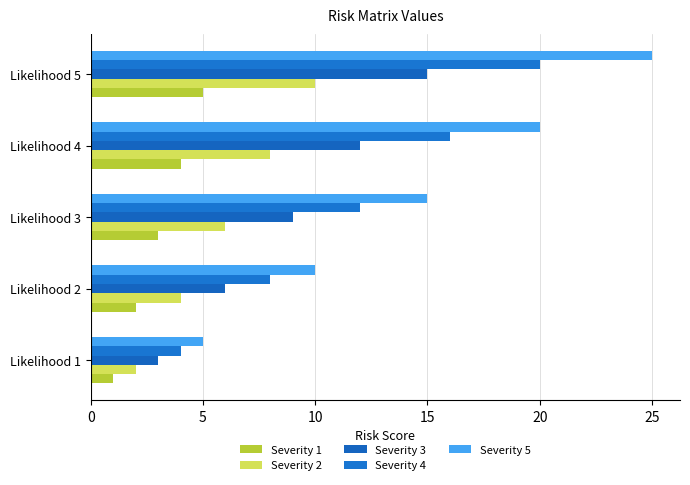

Count the Severity 5 values in the range 10 to 20.

3